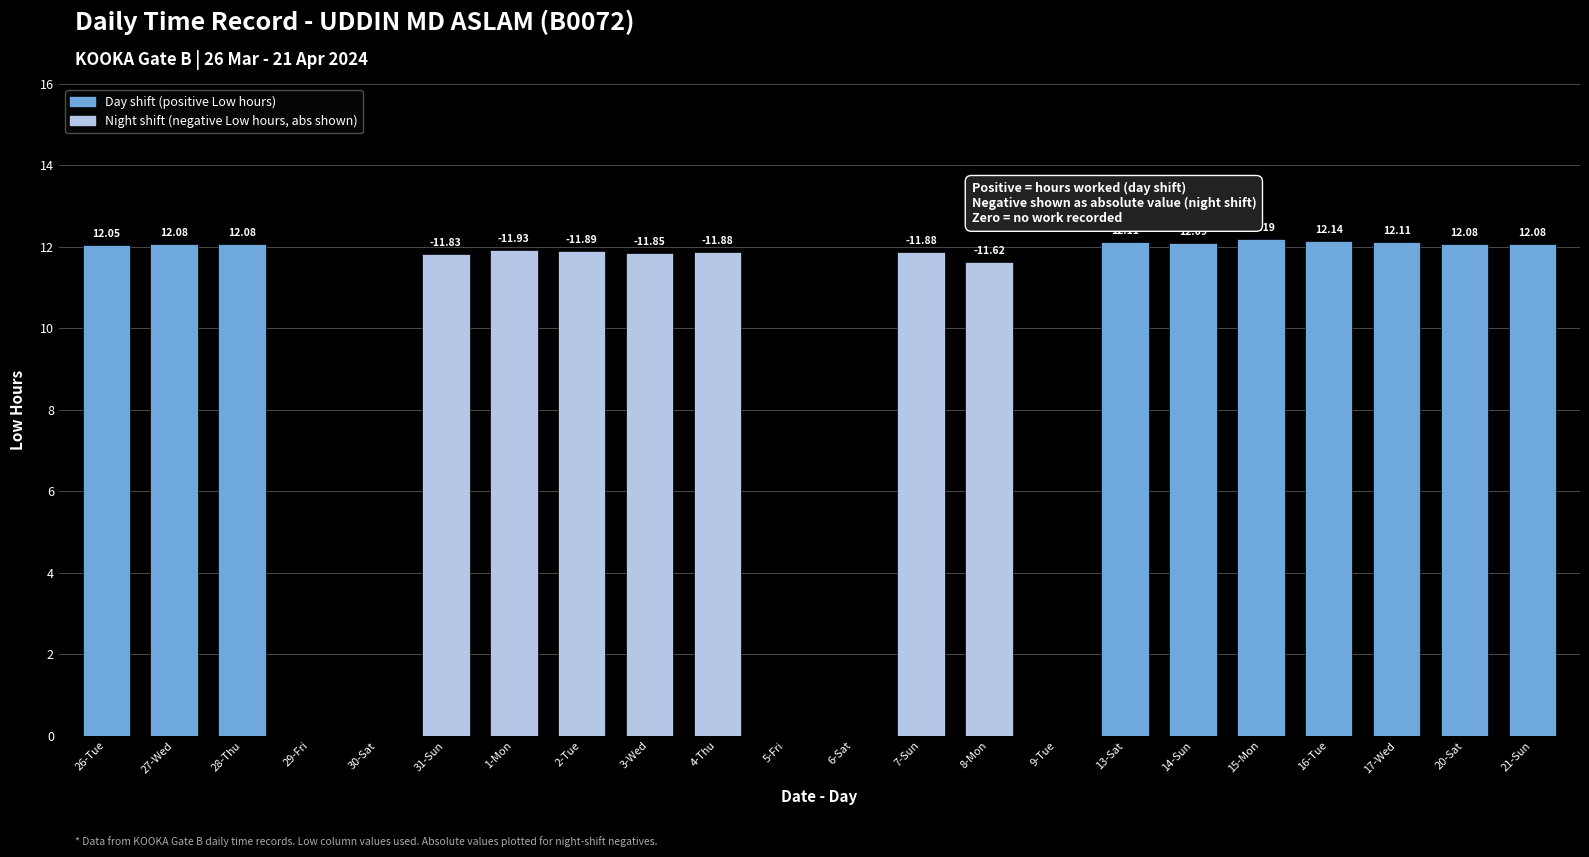

The chart shows a value of 18.4 at 8-Mon. True or false?

False